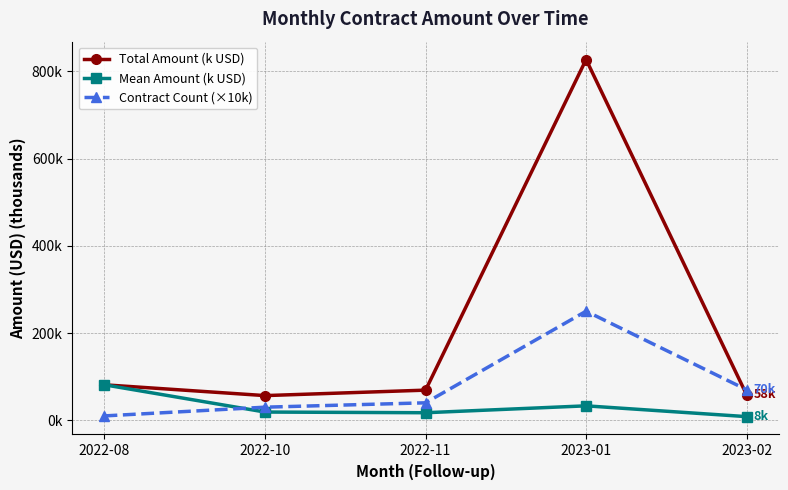

Does the chart have visible grid lines?

Yes